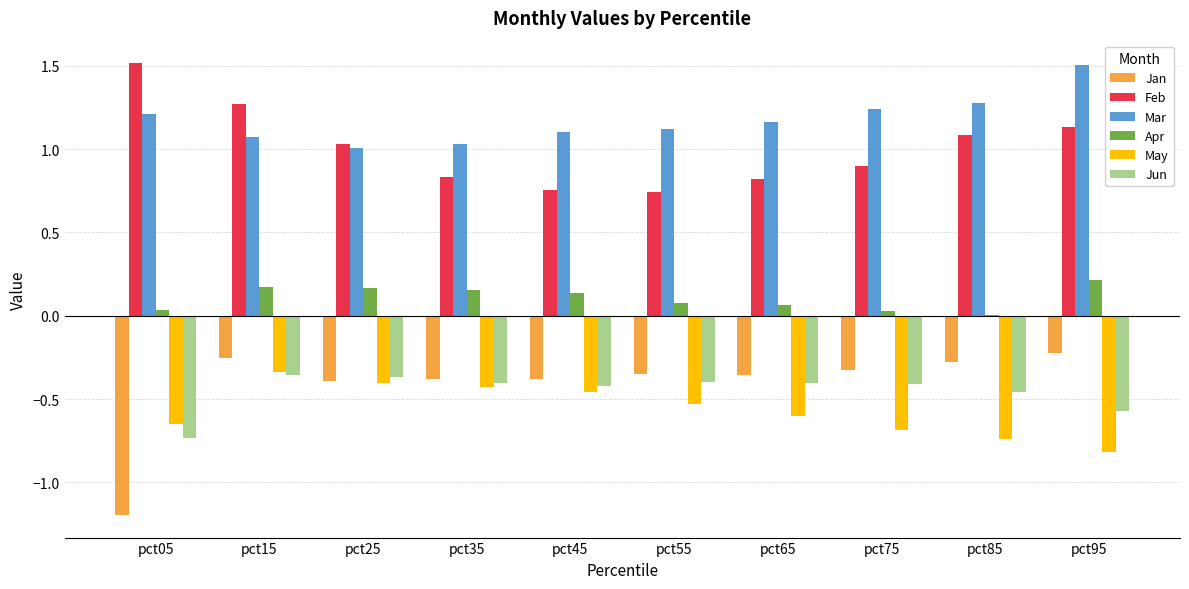

How many categories are shown in the chart?

10